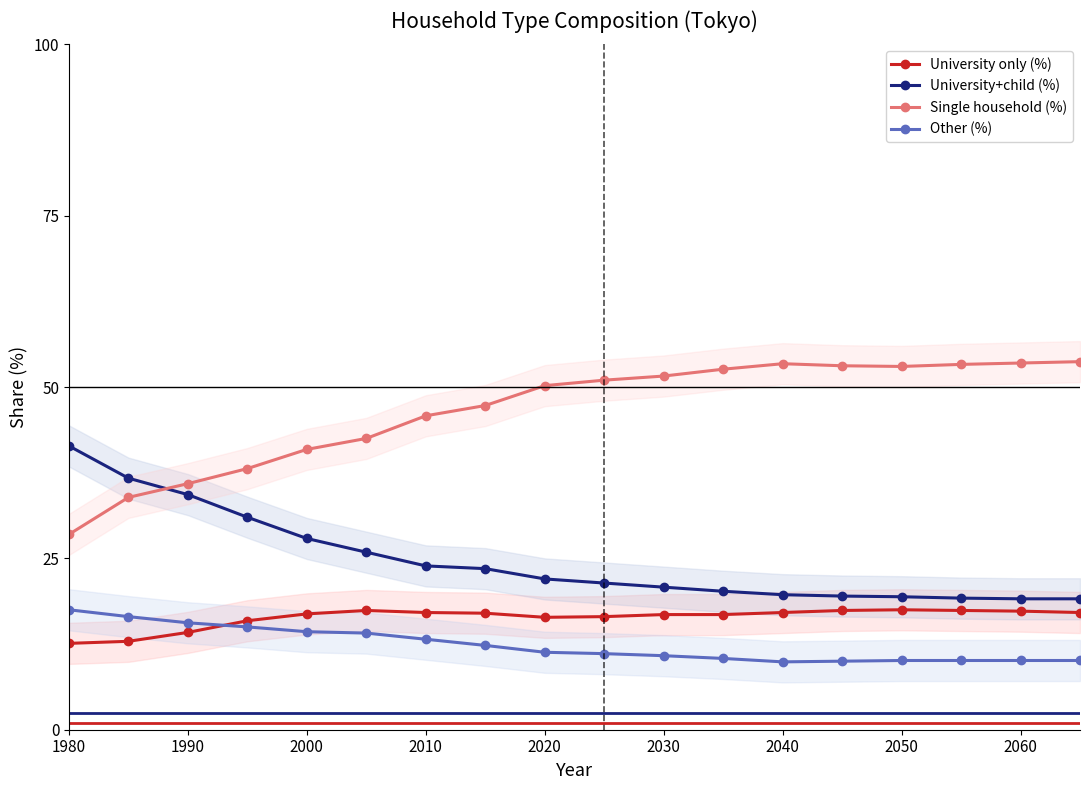

Is it true that University+child (%) equals 27.9 at 2000?

True